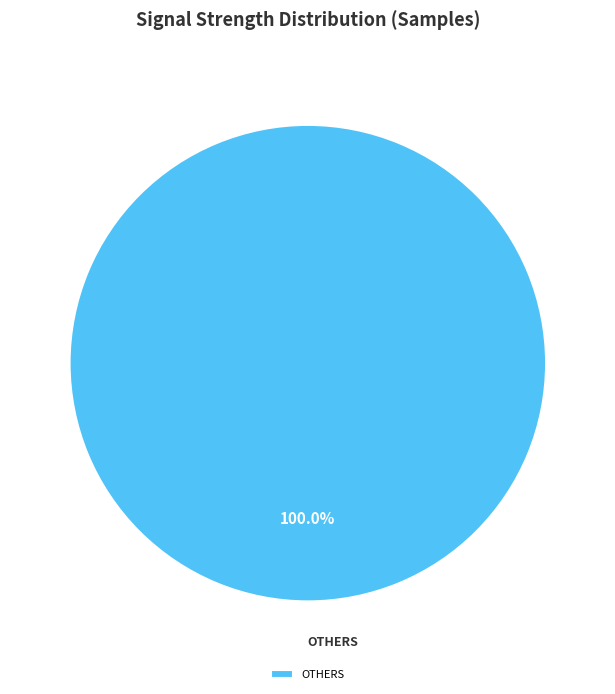

Rank the categories by value from lowest to highest.

OTHERS